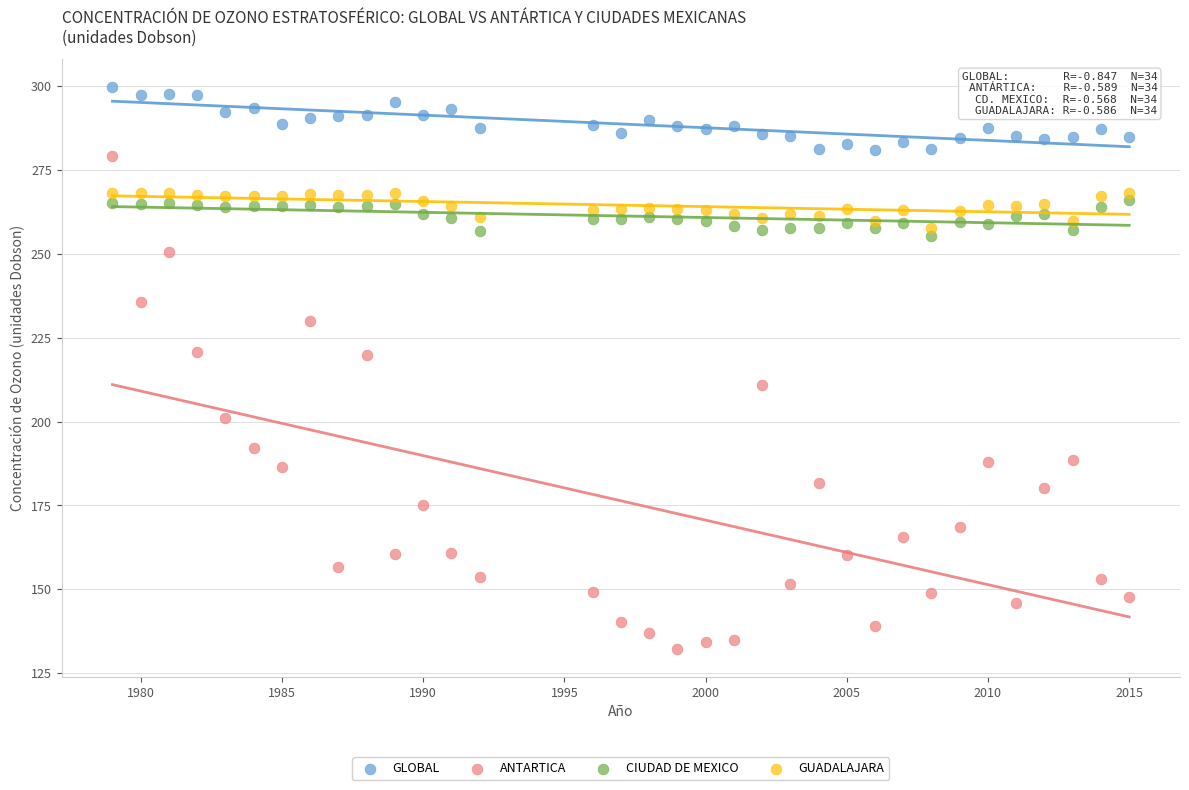

Across all data points, what is the range of X values (max minus min)?

36.0